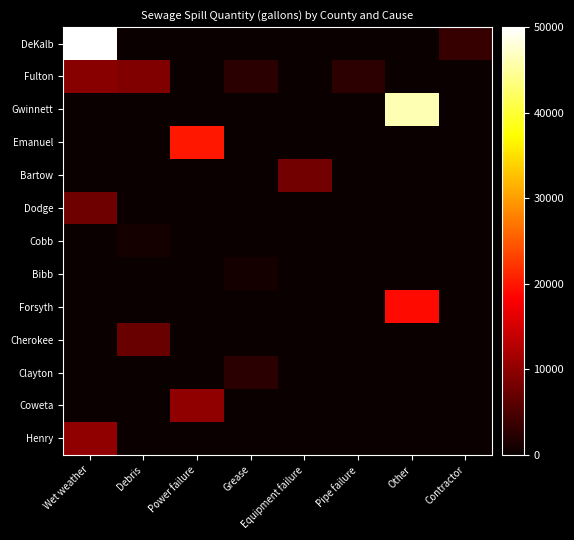

Which series changed the most between Grease and Equipment failure?

Bartow